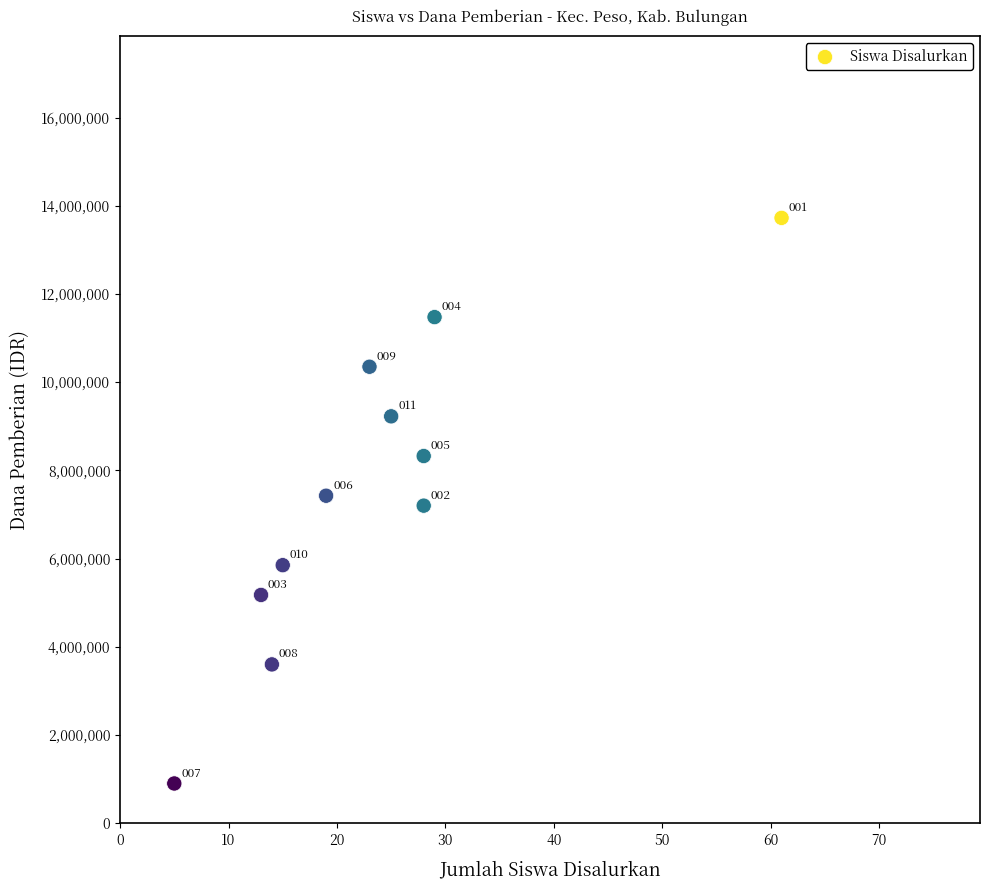

What is the range of X values (max minus min)?

56